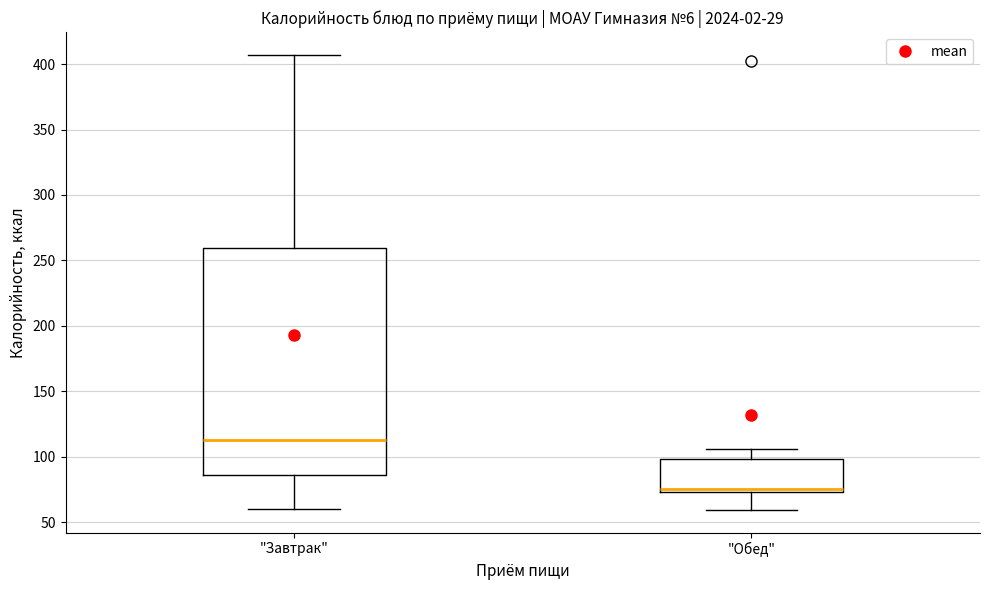

Comparing the boxes themselves (not the whiskers), which one is the tallest?

"Завтрак"